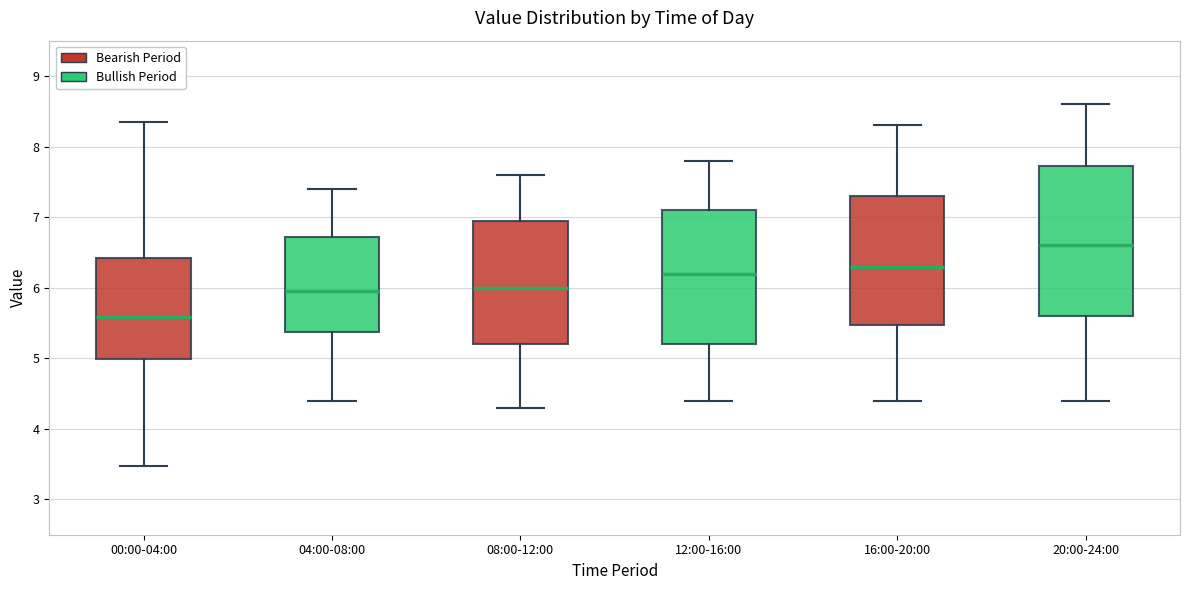

Which box is the tallest, from its lower edge to its upper edge?

20:00-24:00